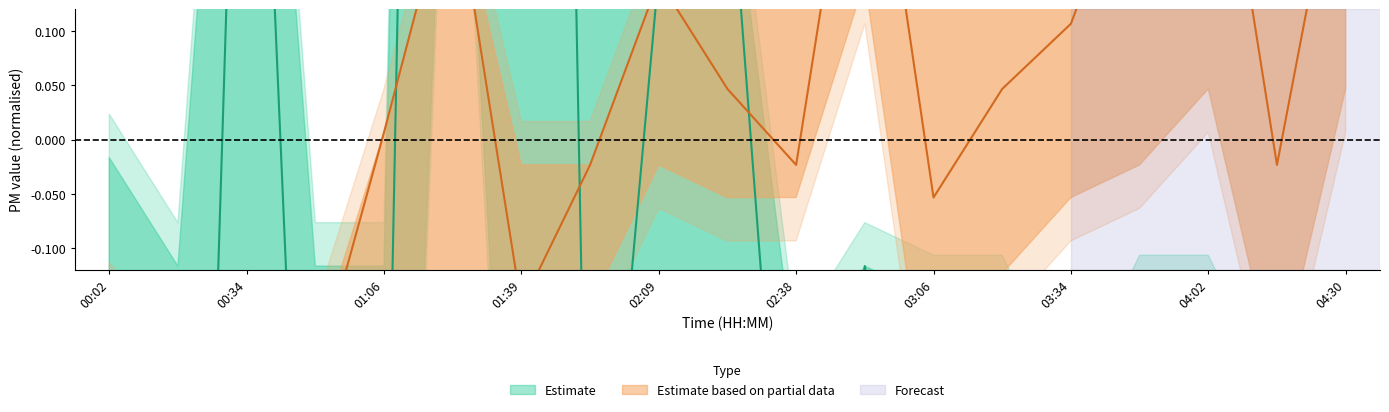

Which label corresponds to the smallest value in the chart?

00:18